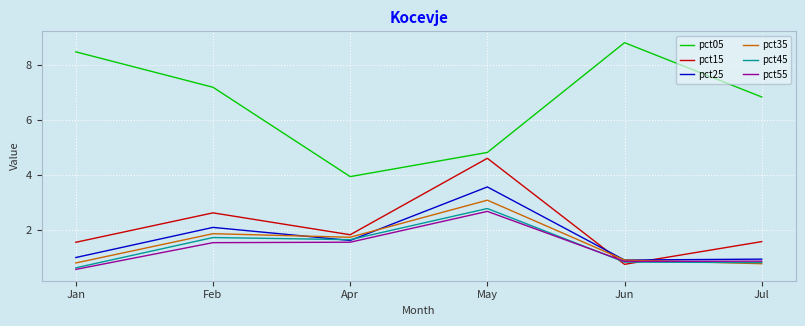

What is the highest value of the pct55 series?

2.7